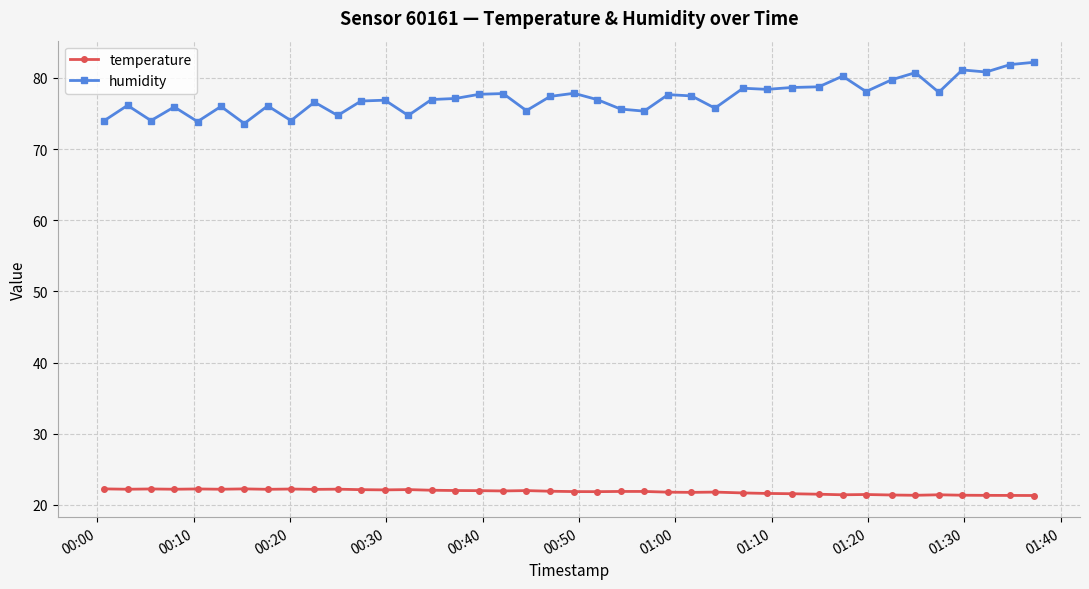

How many categories are shown in the chart?

40